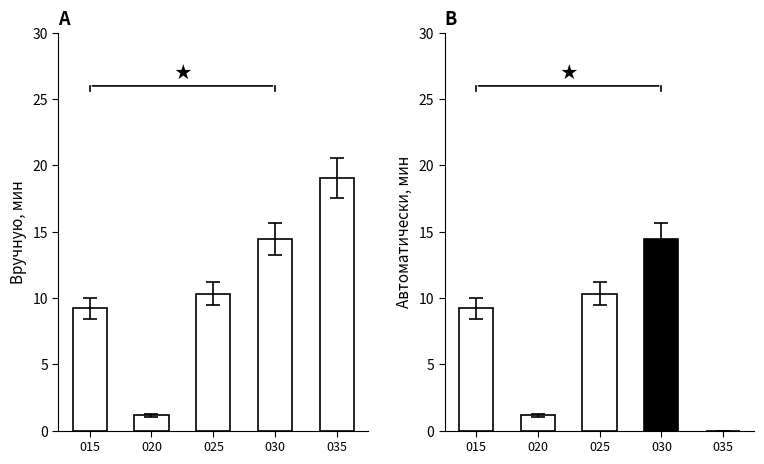

Reading left to right, extract all data points from this chart.

9.2	1.1	10.3	14.4	19.1